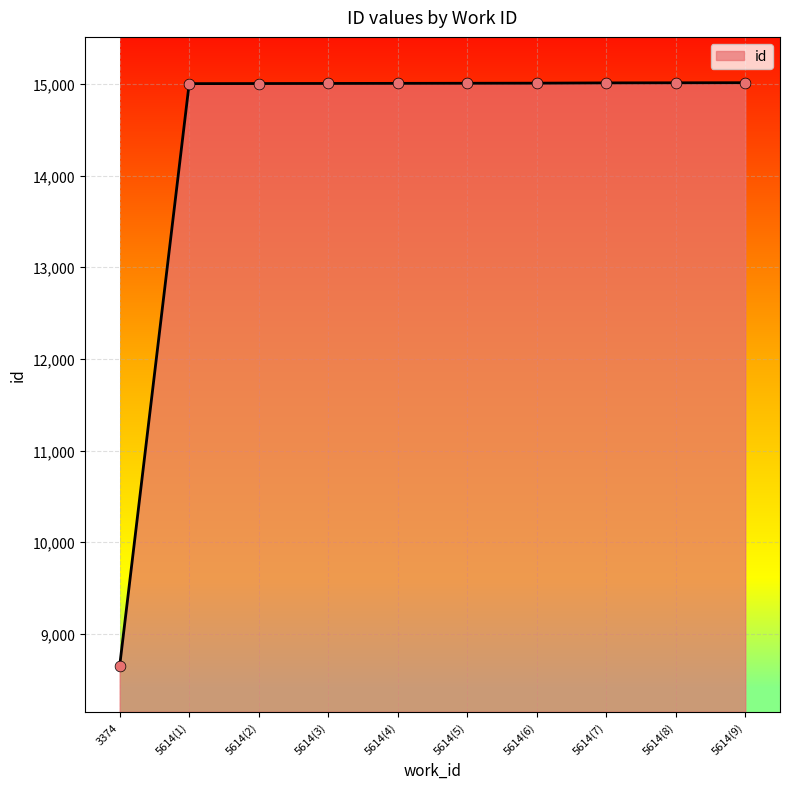

What is the ratio of the value at 5614(4) to the value at 5614(6)?

1.0